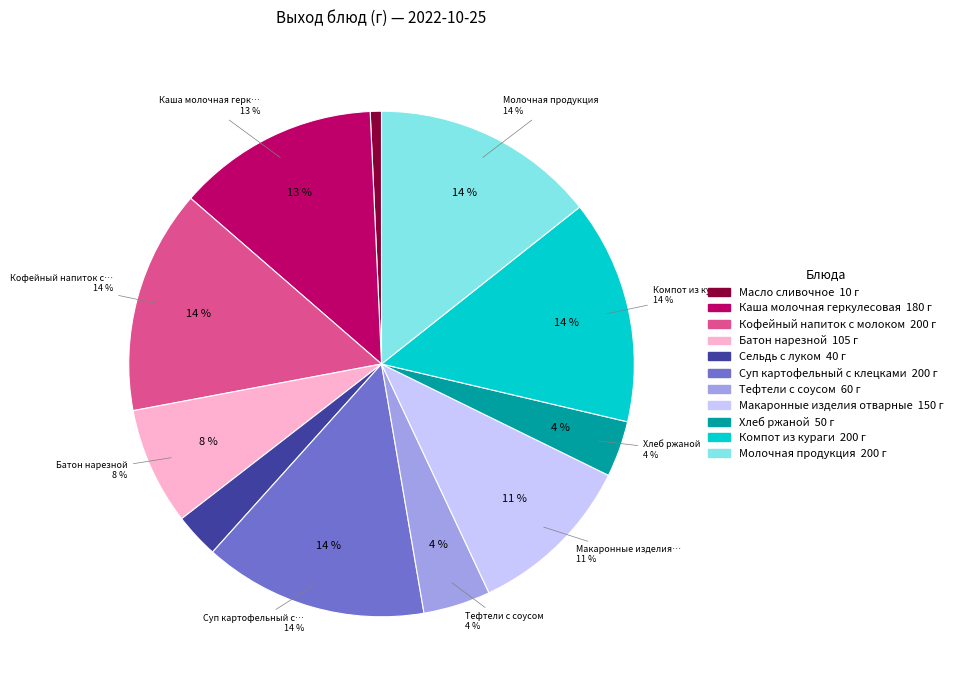

Which slice is the largest?

Кофейный напиток с молоком